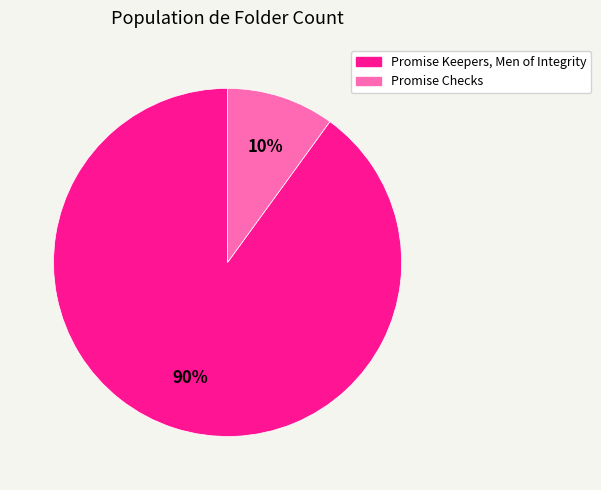

What percentage is the Promise Keepers, Men of Integrity slice, to the nearest percent?

90%